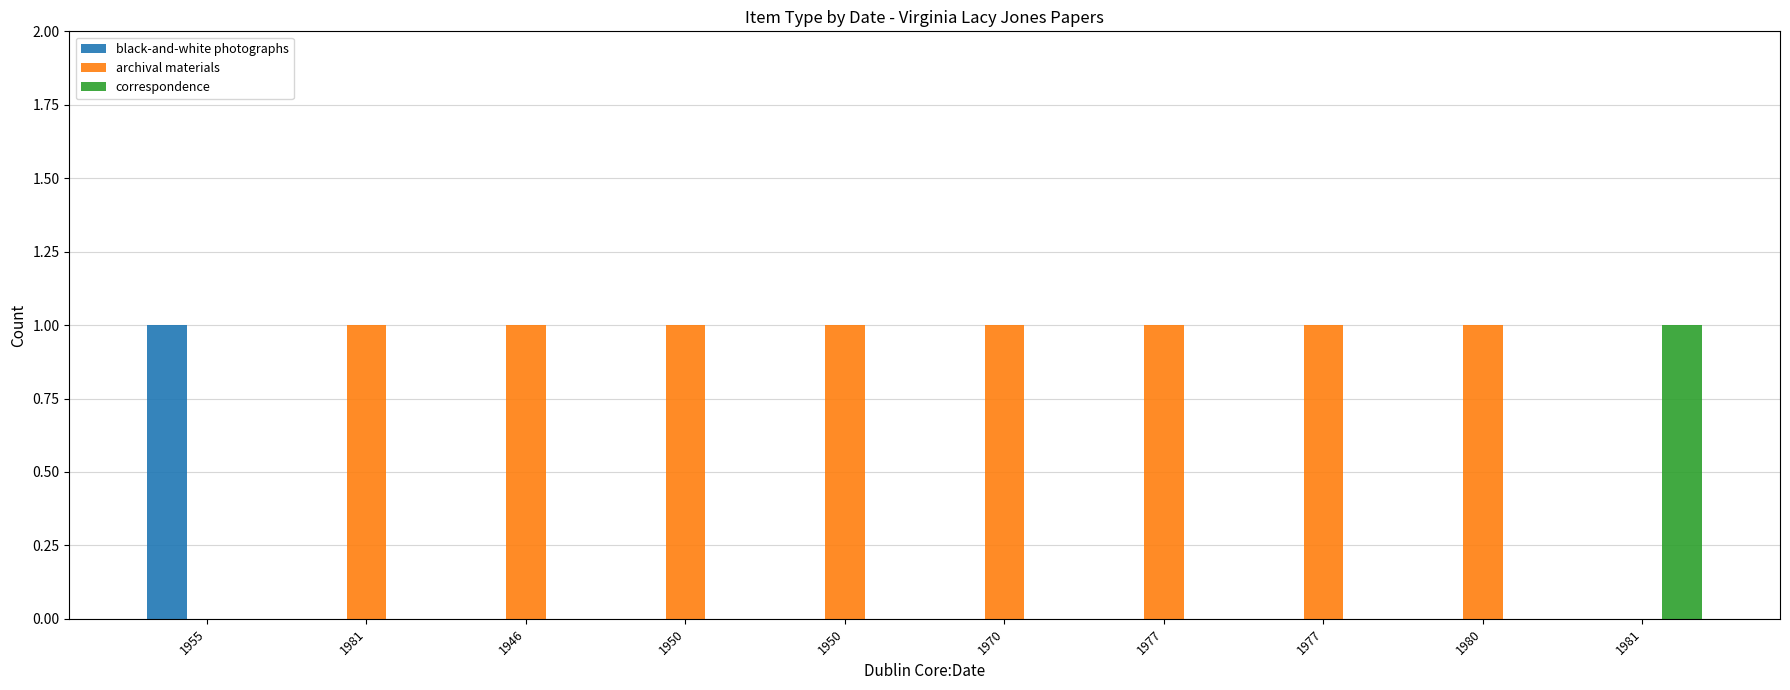

How many categories are shown in the chart?

10